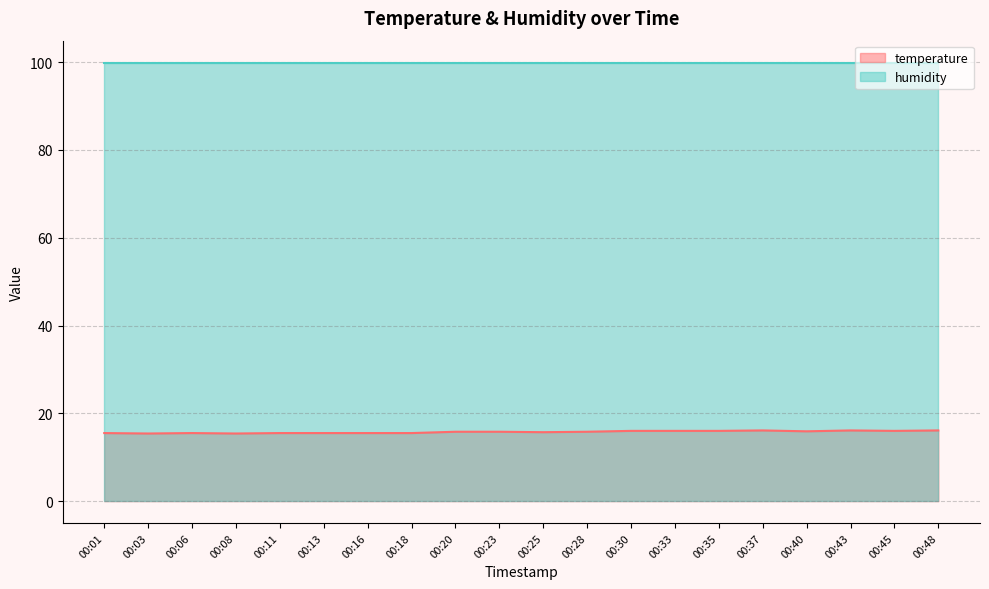

What is the smallest value displayed?

15.4